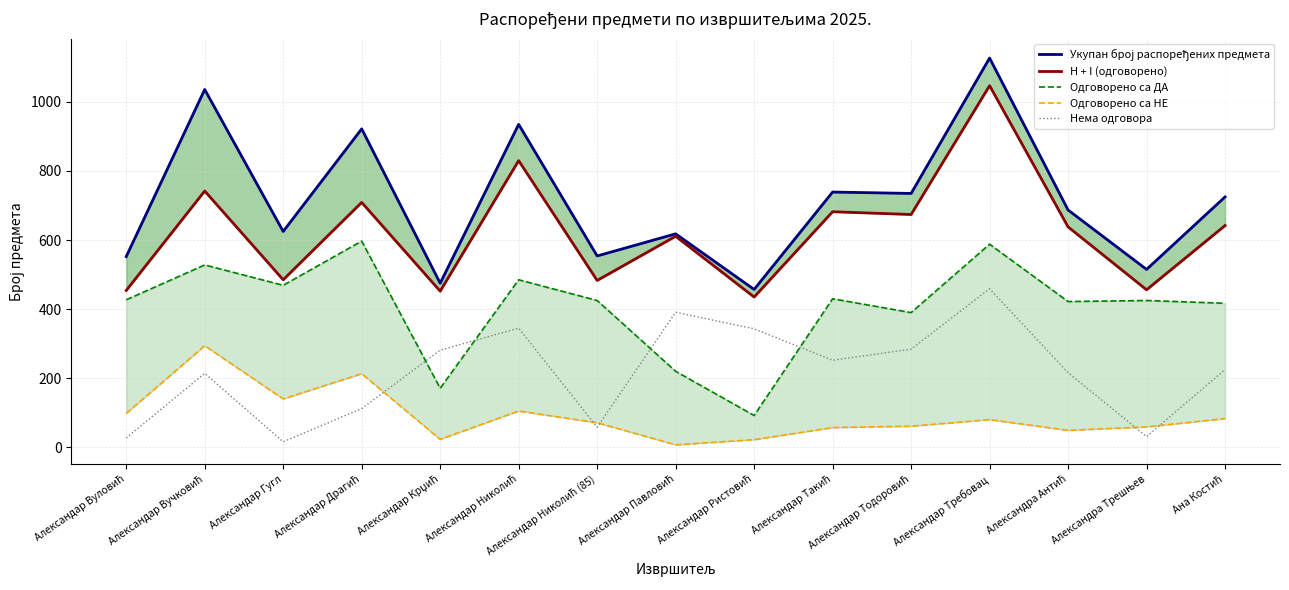

What is the label of the 2nd point from the right?

Александра Трешњев